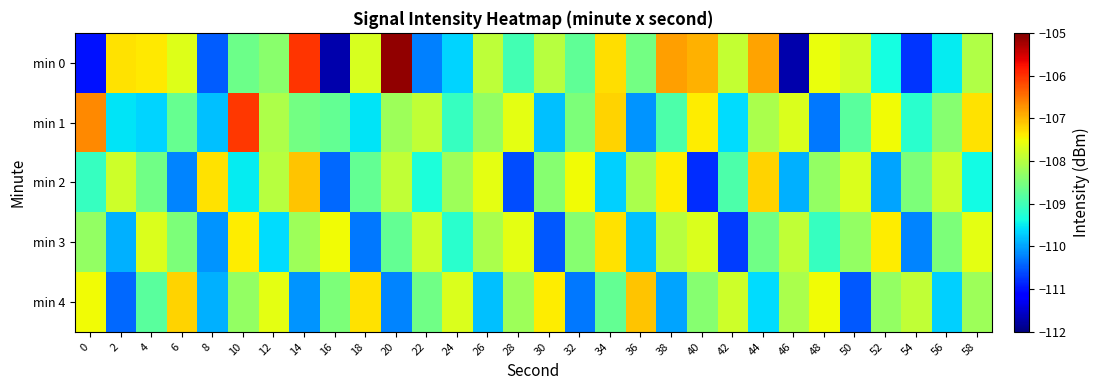

Which series has the widest spread of values?

min 0